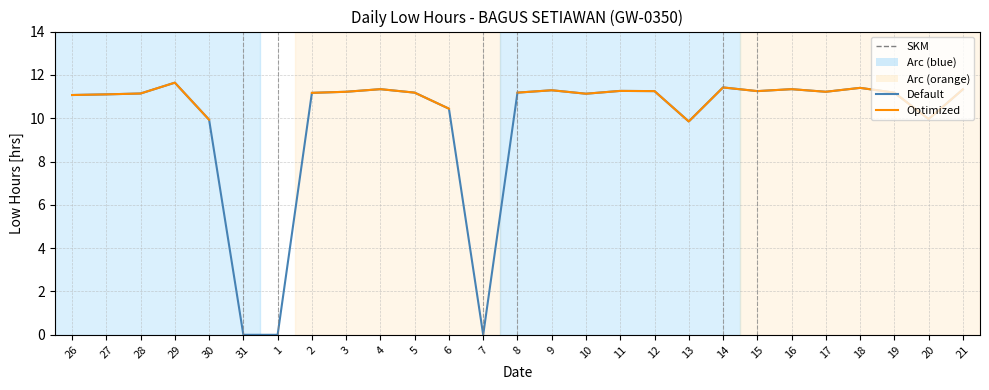

What is the label of the 15th point from the right?

7